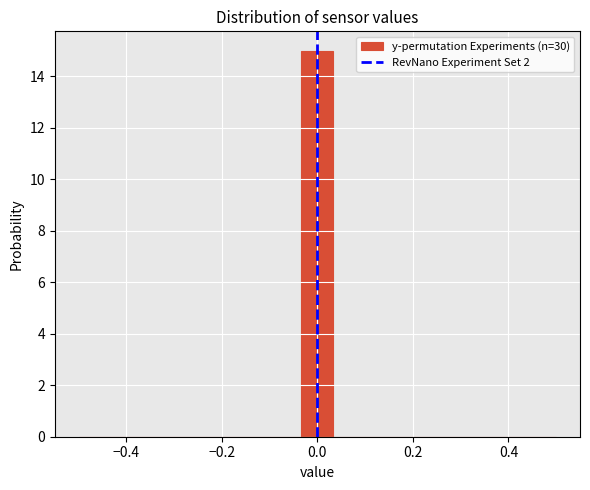

Around what value on the x-axis is the tallest bar? Give the approximate position of its centre, as read against the axis.

0.00